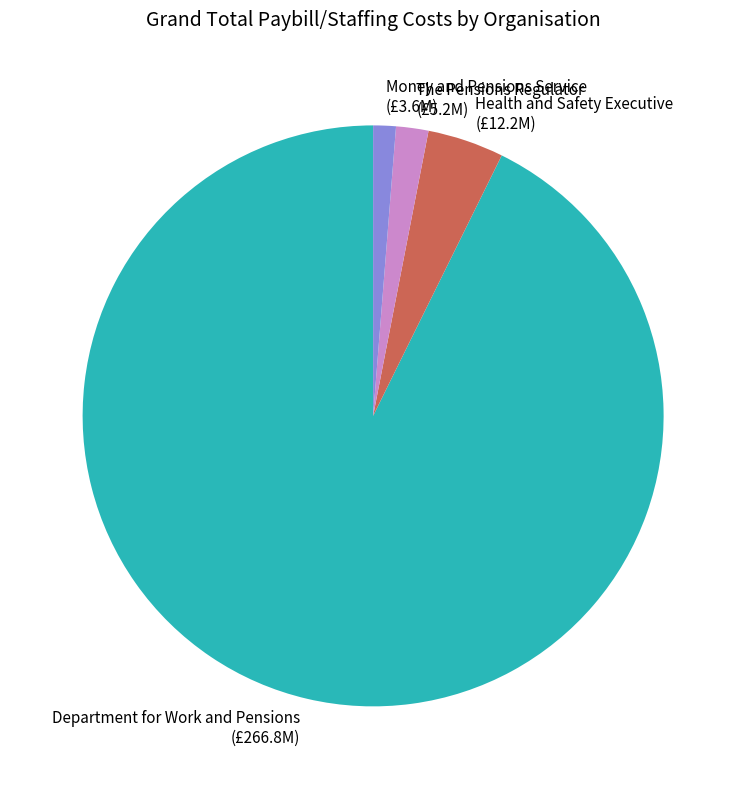

Which slice is the smallest?

Money and Pensions Service